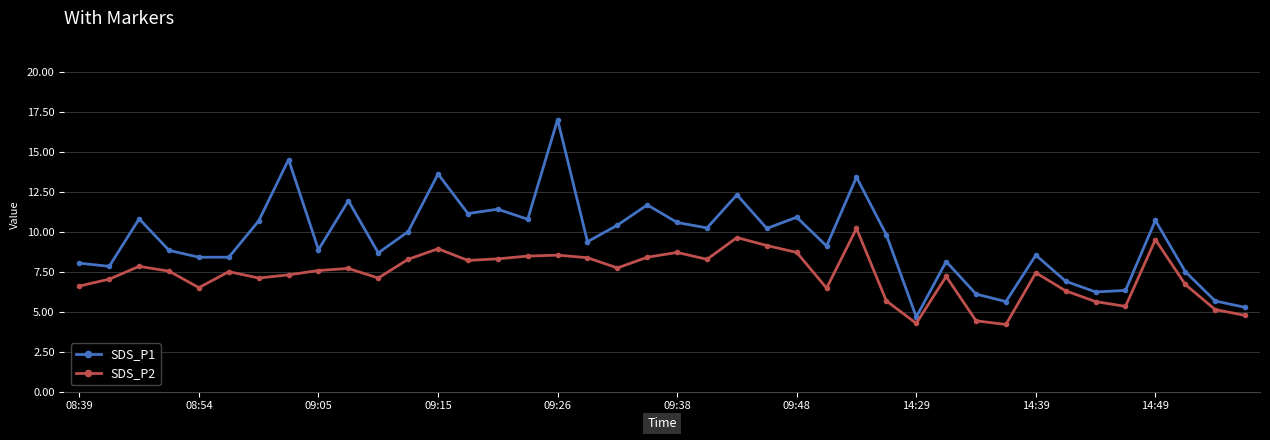

Which series has the widest spread of values?

SDS_P1